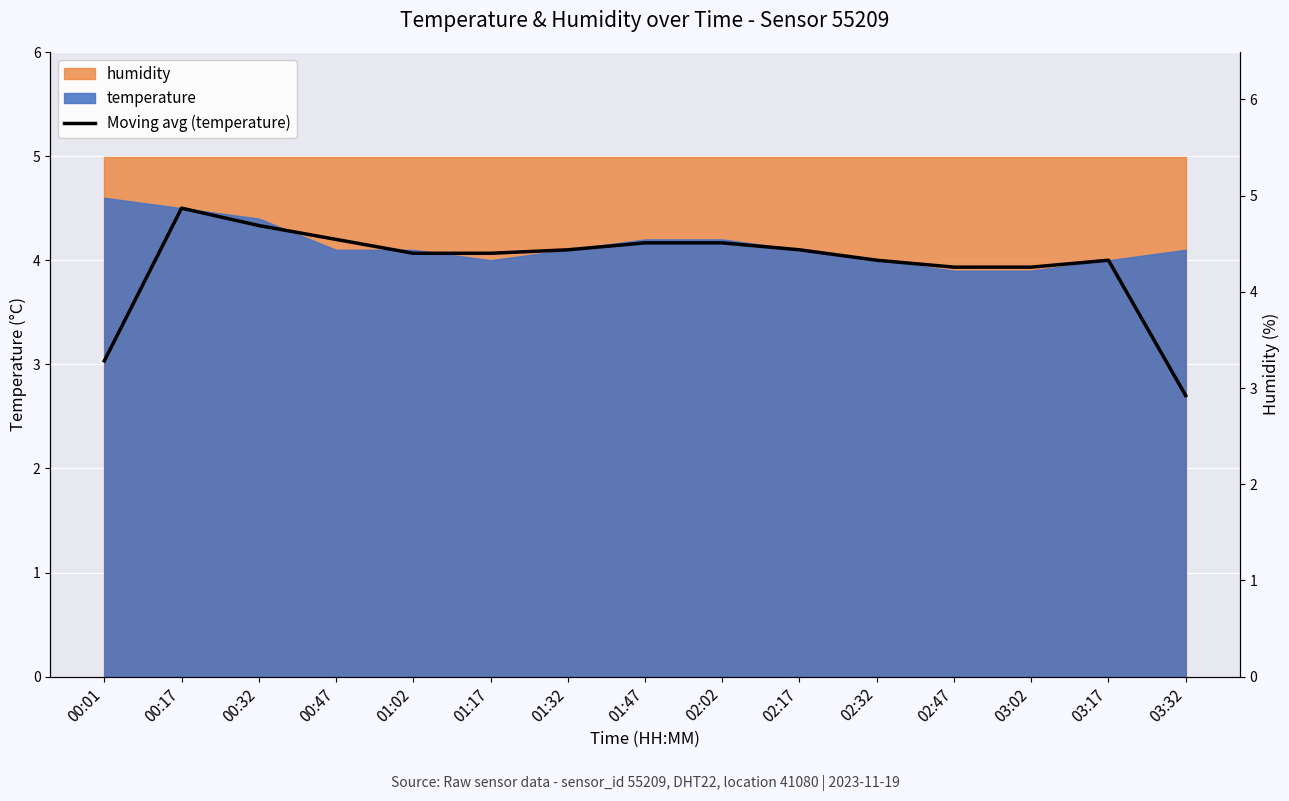

At which label does the data first exceed 4?

00:17